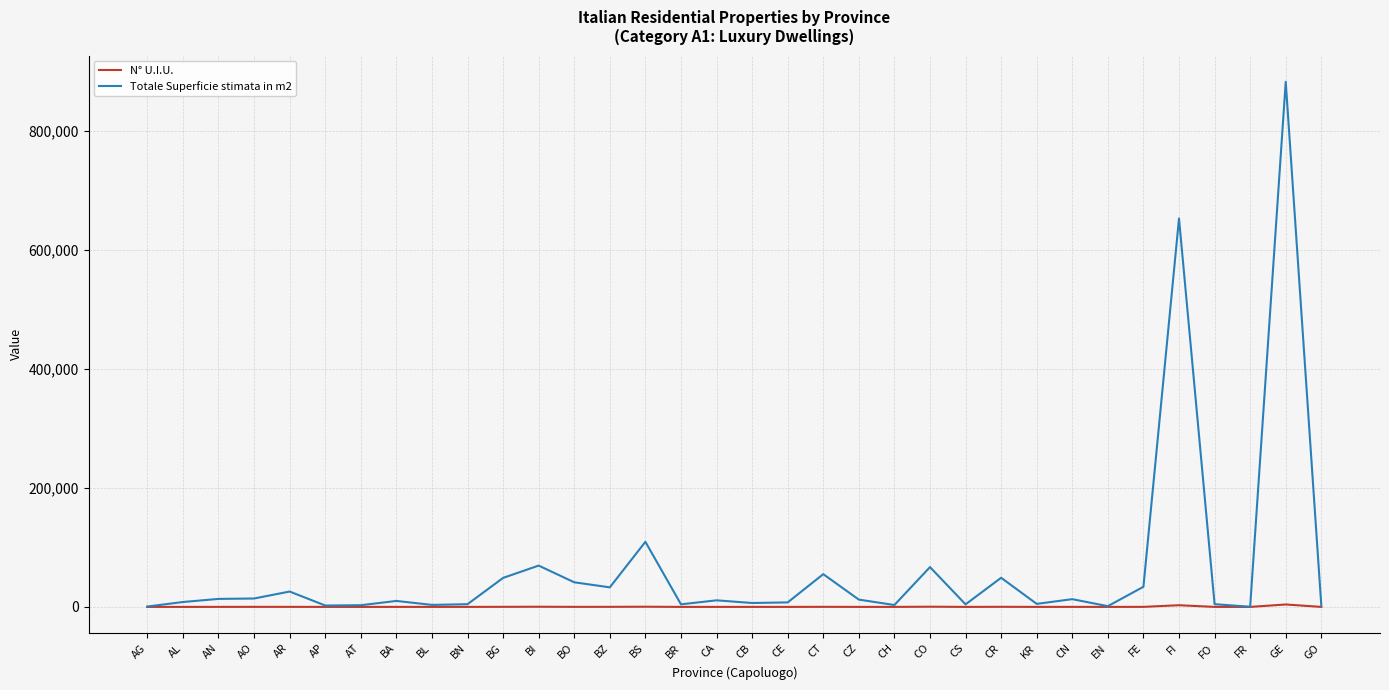

How many lines are shown in the chart?

2